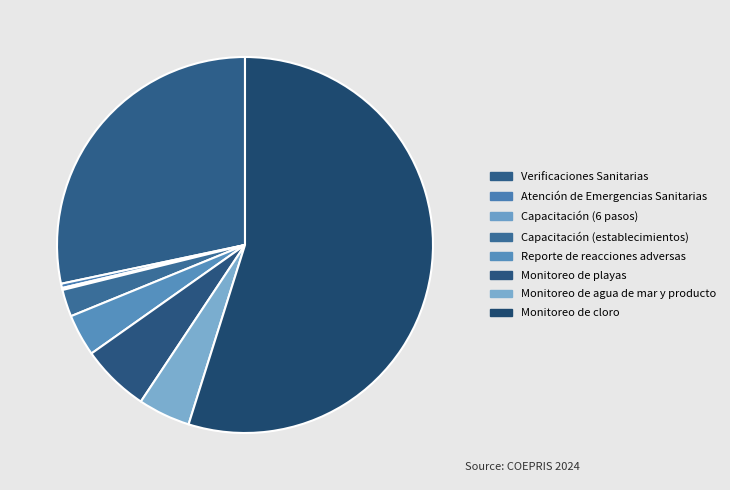

True or false: Atención de Emergencias Sanitarias accounts for 0% of the total.

True